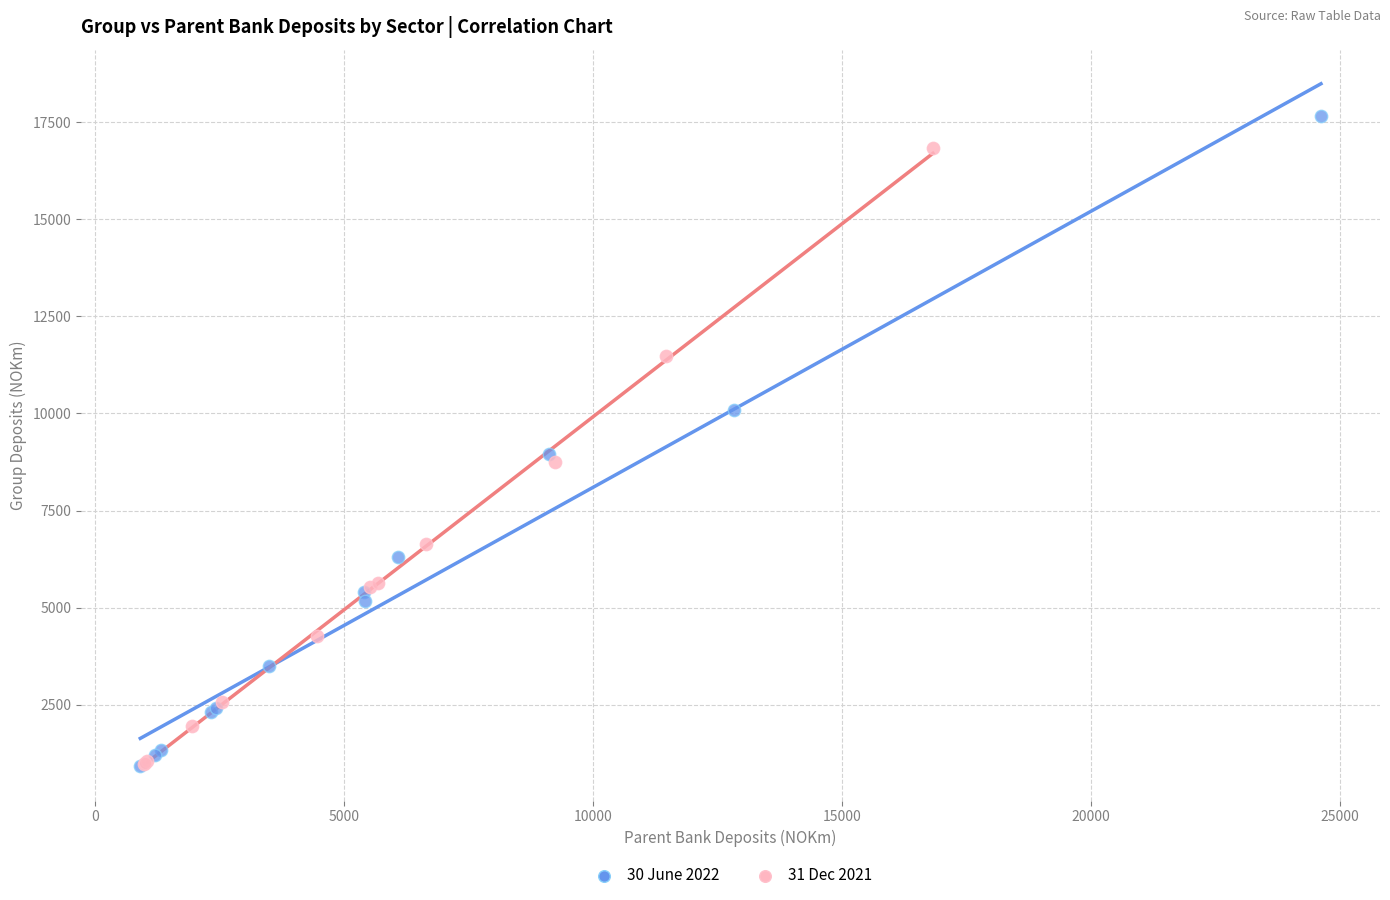

Which series has the widest spread of Y values?

30 June 2022